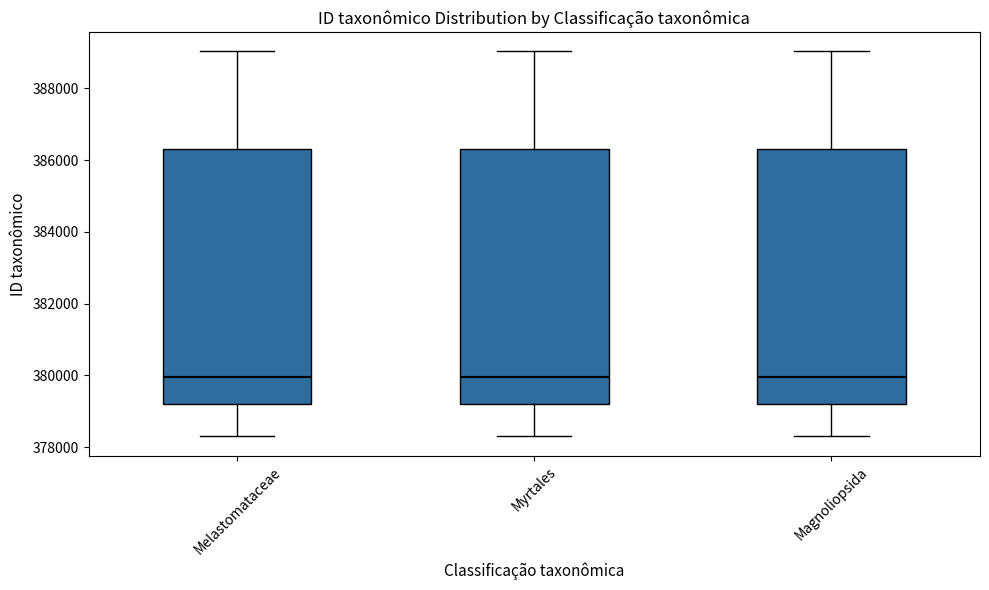

Where does the median line of the box for Magnoliopsida sit on the y-axis? The values are not printed on the chart, so give them approximately, as read against the axis.

380000